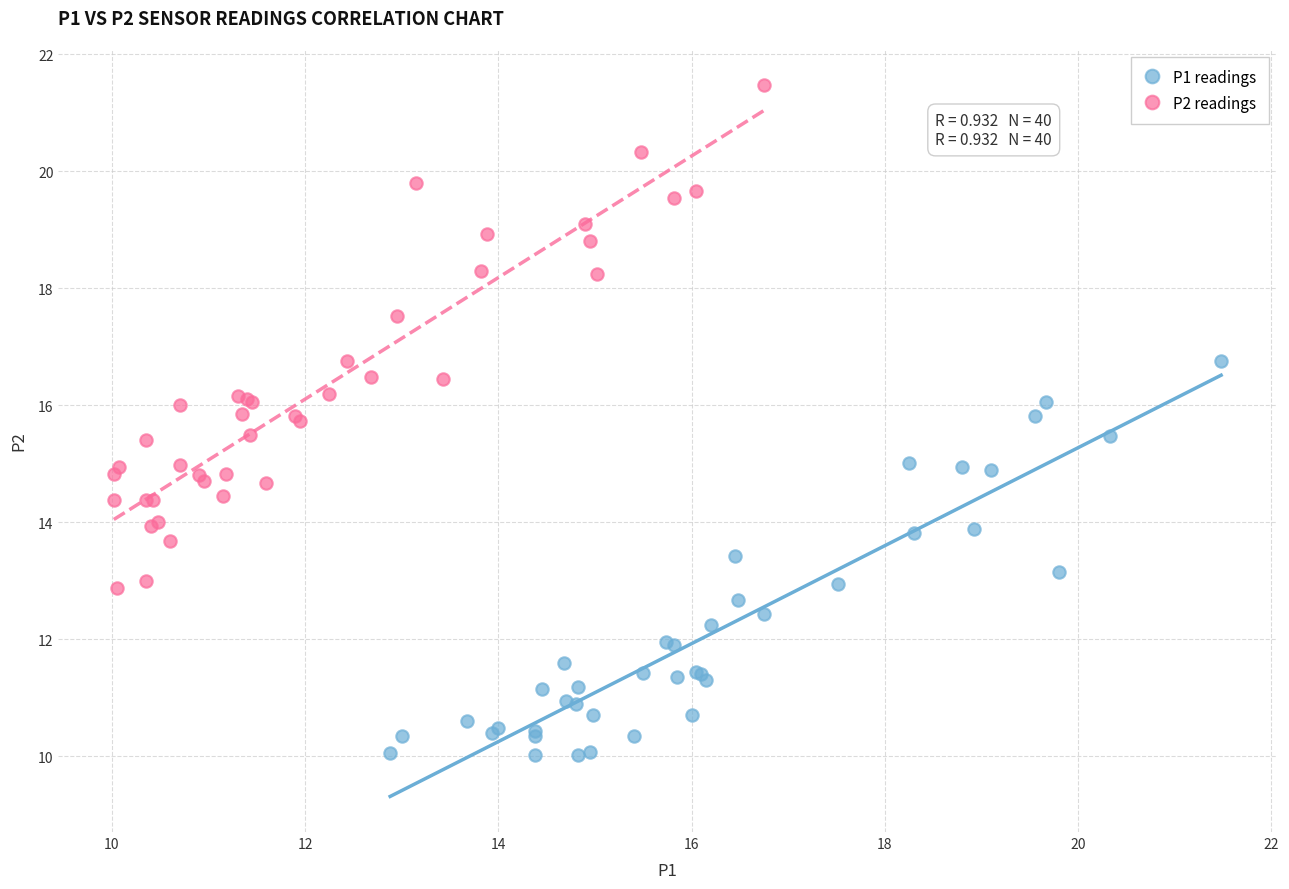

Which series reaches the minimum Y coordinate?

P1 readings